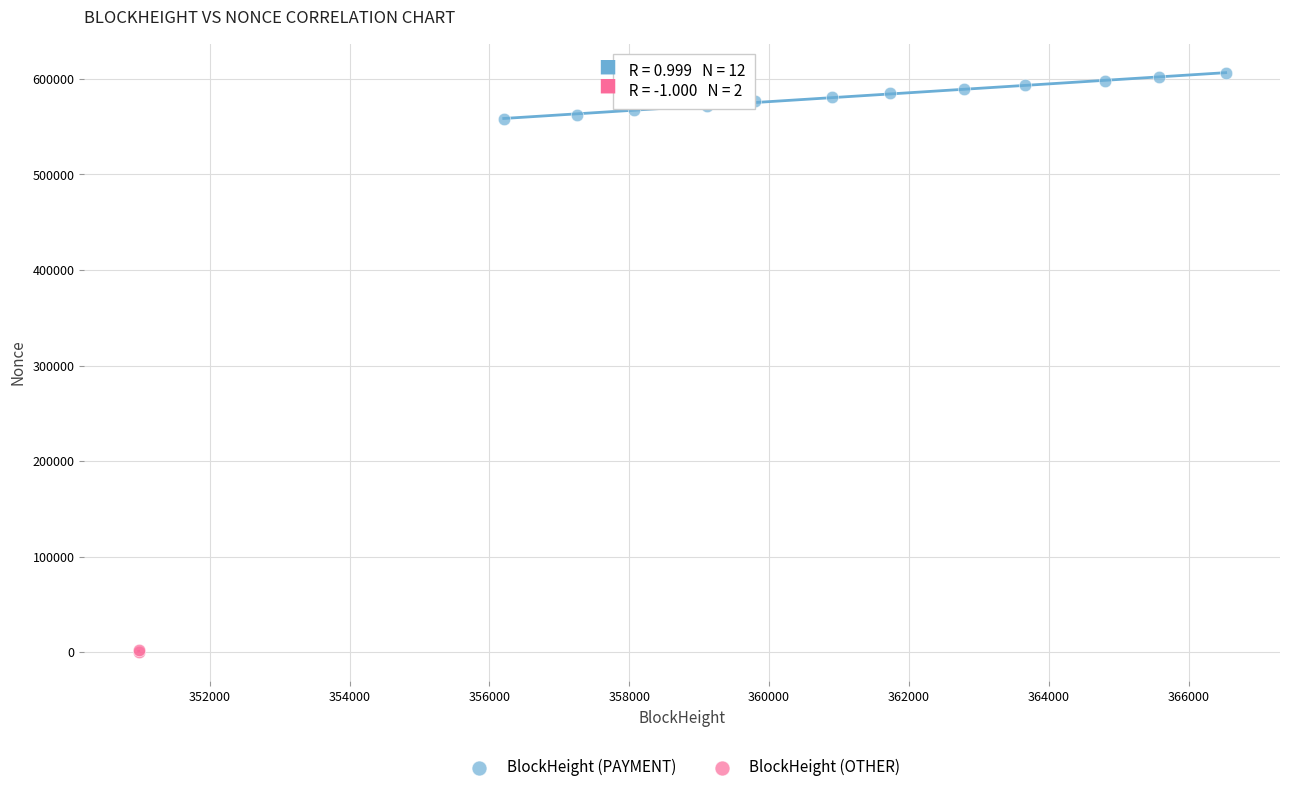

Which series contains the lowest Y value?

BlockHeight (OTHER)